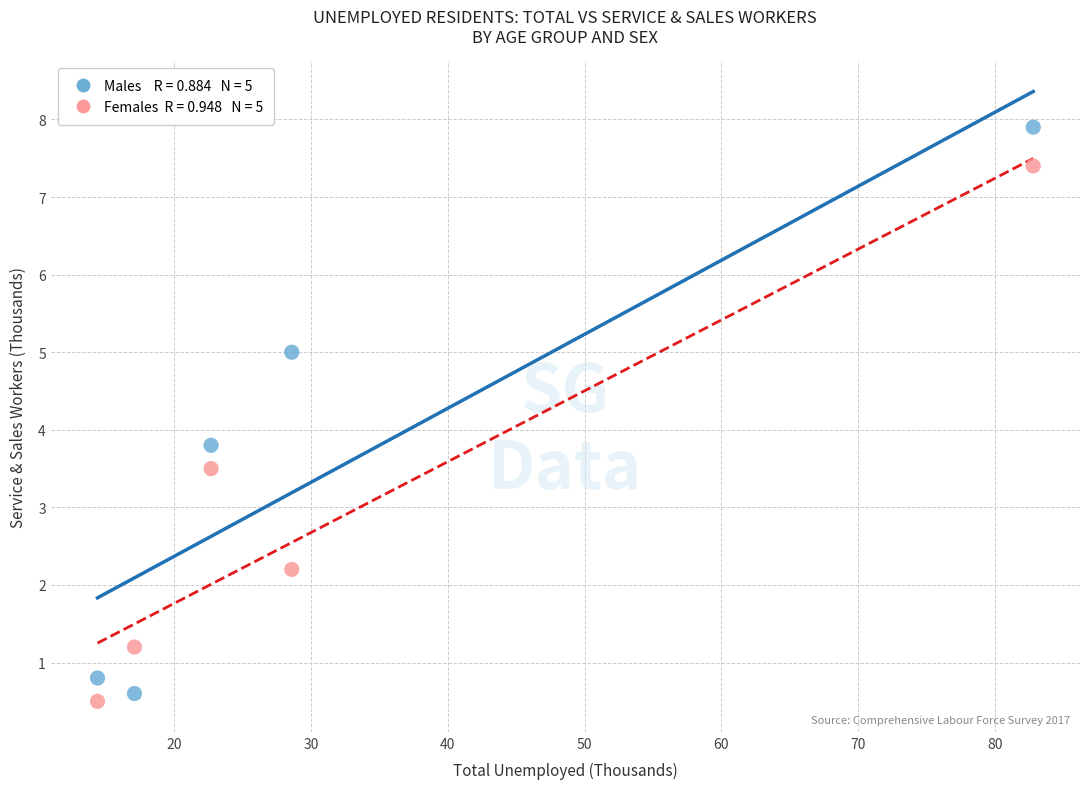

Across all series, what Y value is closest to 4?

3.8